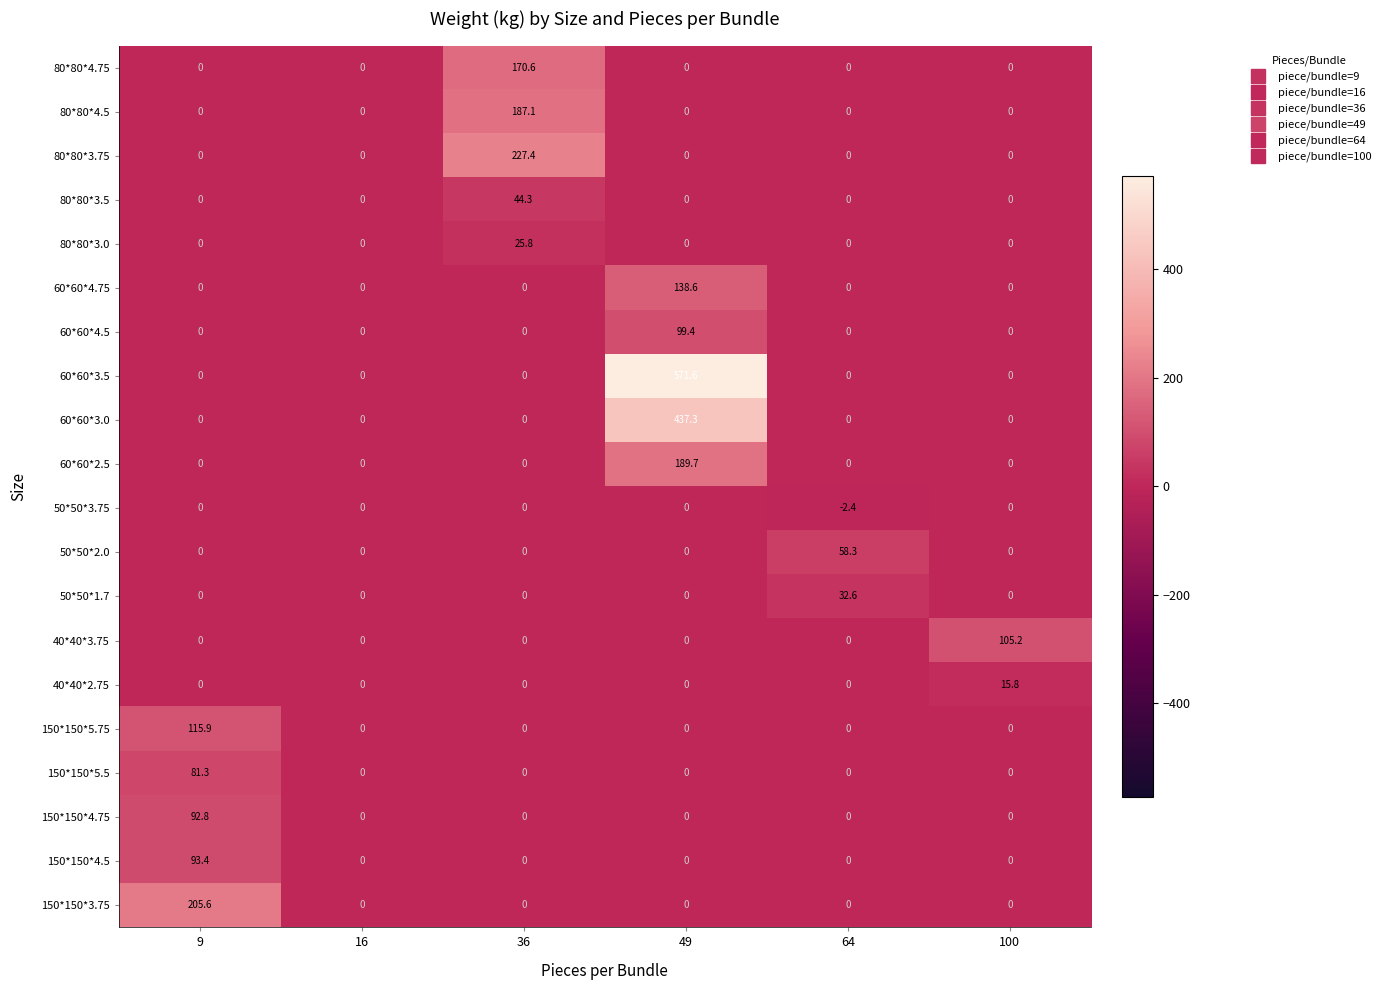

What is the greatest value displayed?

571.6